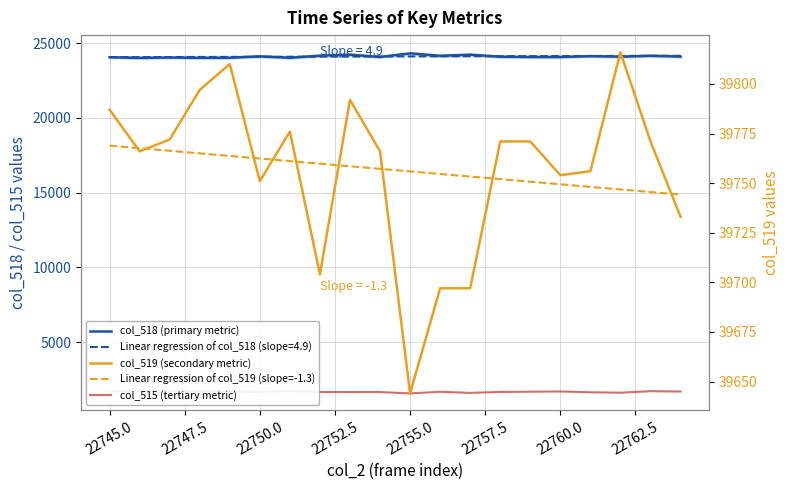

How many interior local valleys does the col_518 (primary metric) series have?

6